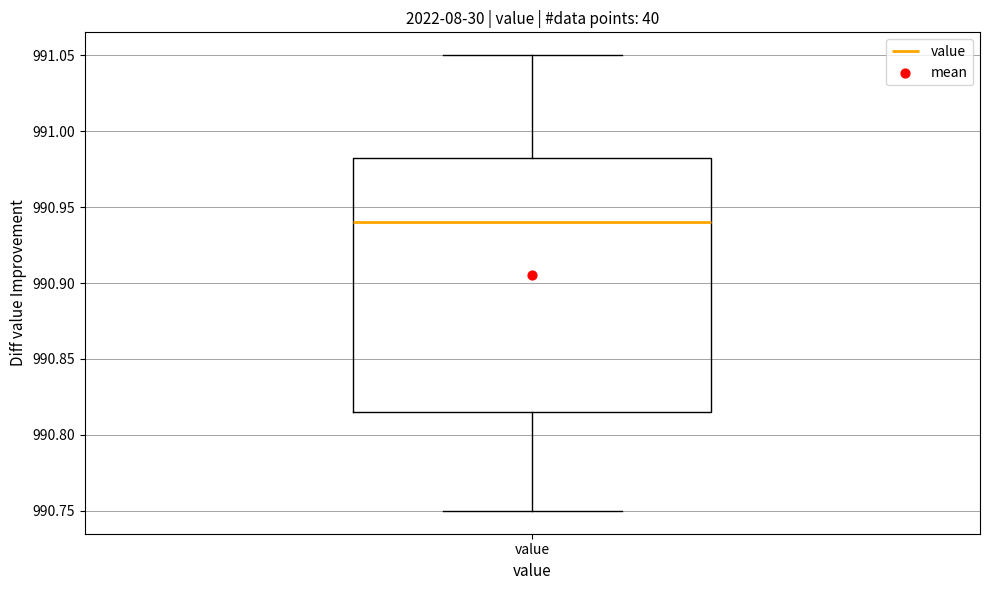

Transcribe this box plot: give where the median line is, the range the box spans, and where the two whiskers end, as read against the y-axis. The values are not printed on the chart, so give them approximately, as read against the axis.

median 990.940, box 990.815 to 990.985, whiskers 990.750 to 991.050